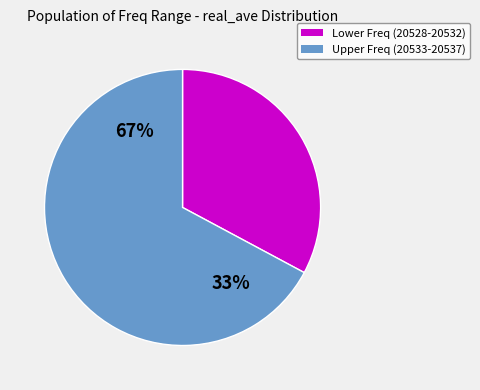

Approximately how many times larger is the value at 20537 compared to 20534?

1.0